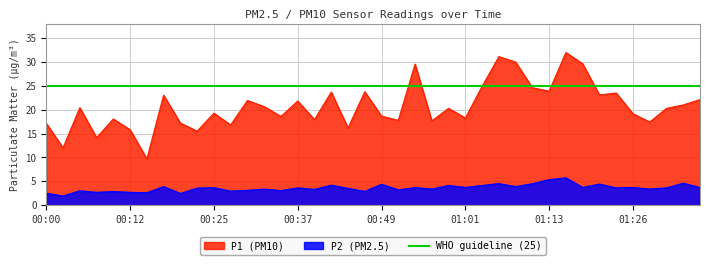

True or false: P2 and P1 cross at least once.

False